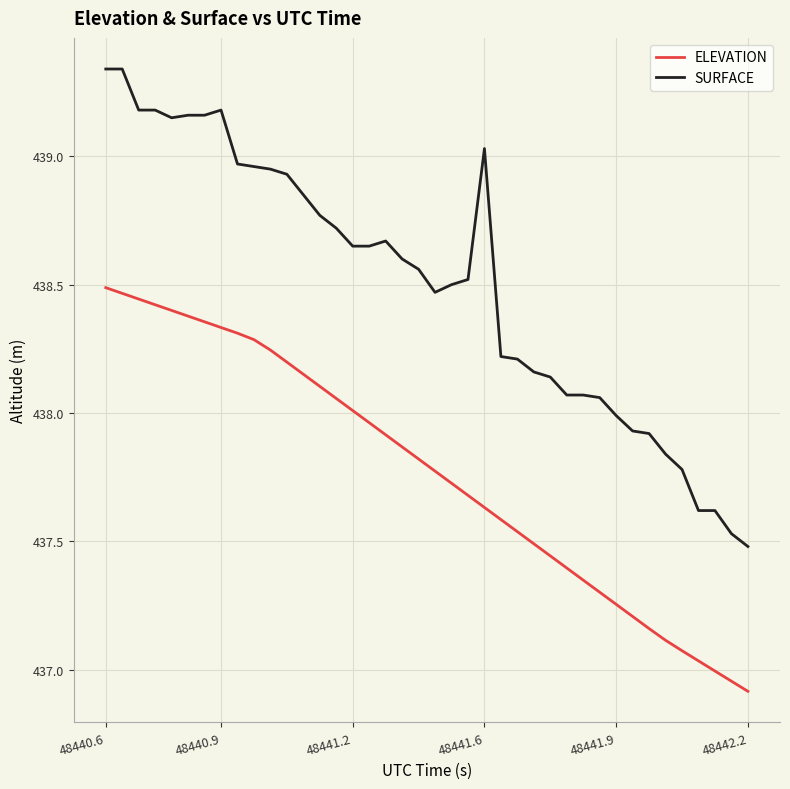

Rank the series by their average value, from lowest to highest.

ELEVATION, SURFACE